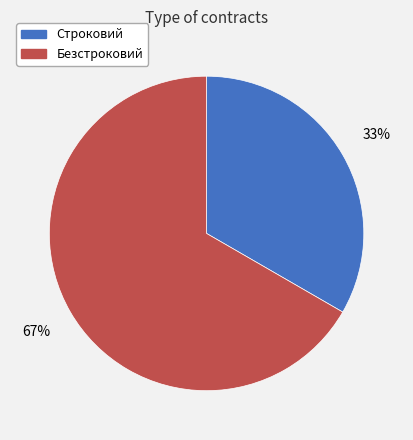

True or false: Безстроковий accounts for 55% of the total.

False